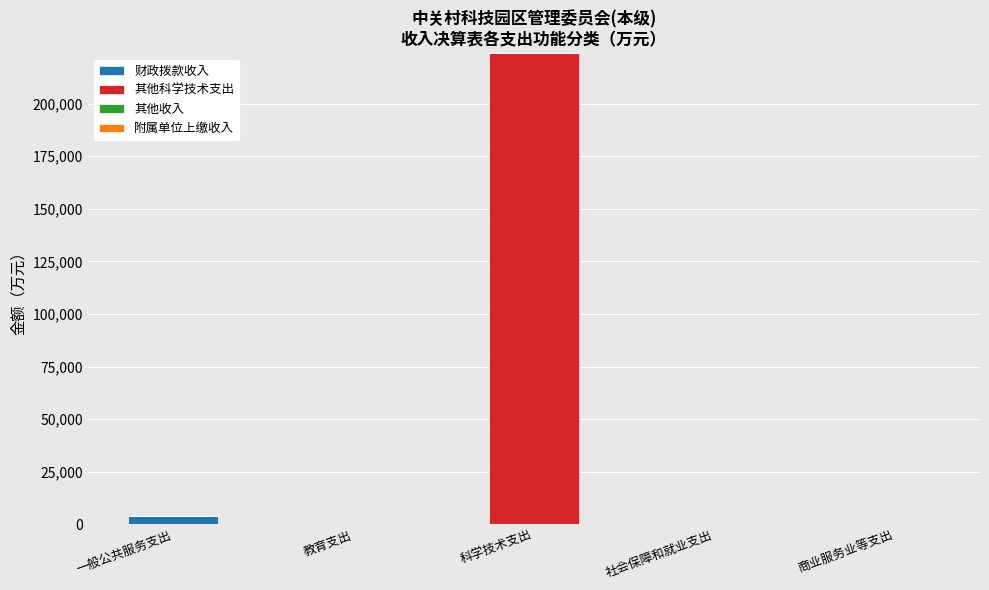

What is the difference between the 财政拨款收入 values at 社会保障和就业支出 and 商业服务业等支出?

87.7